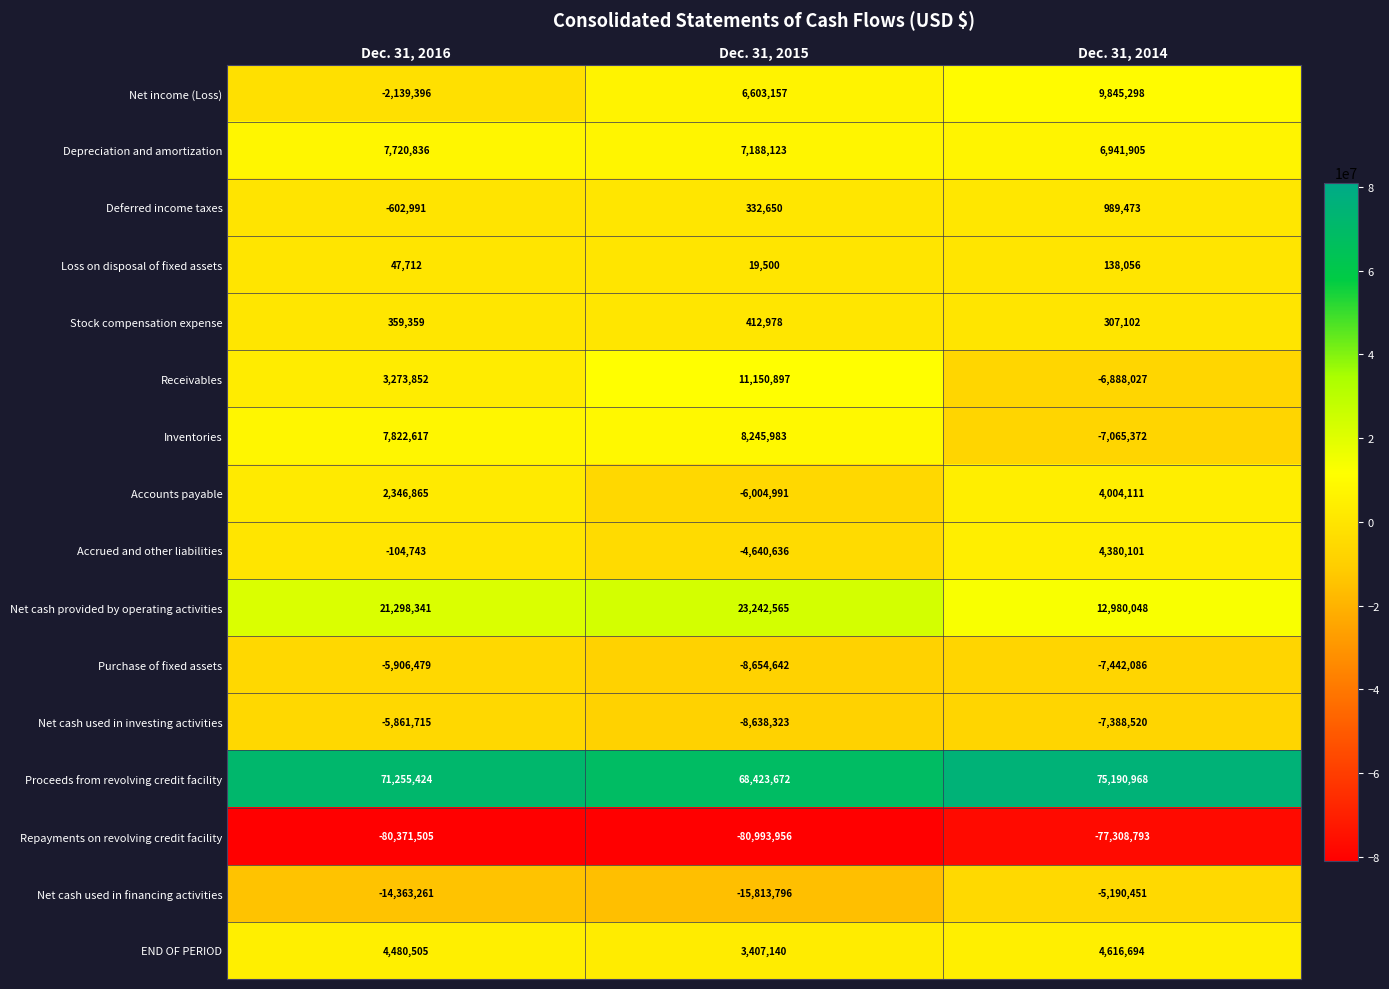

How many END OF PERIOD values are between 3407140 and 4616694?

3